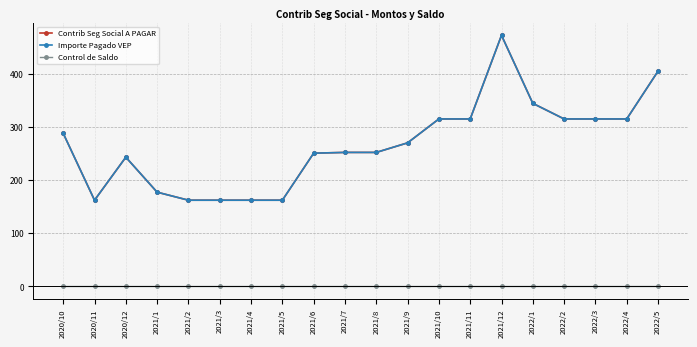

Is this an area chart (filled region under the line)?

No